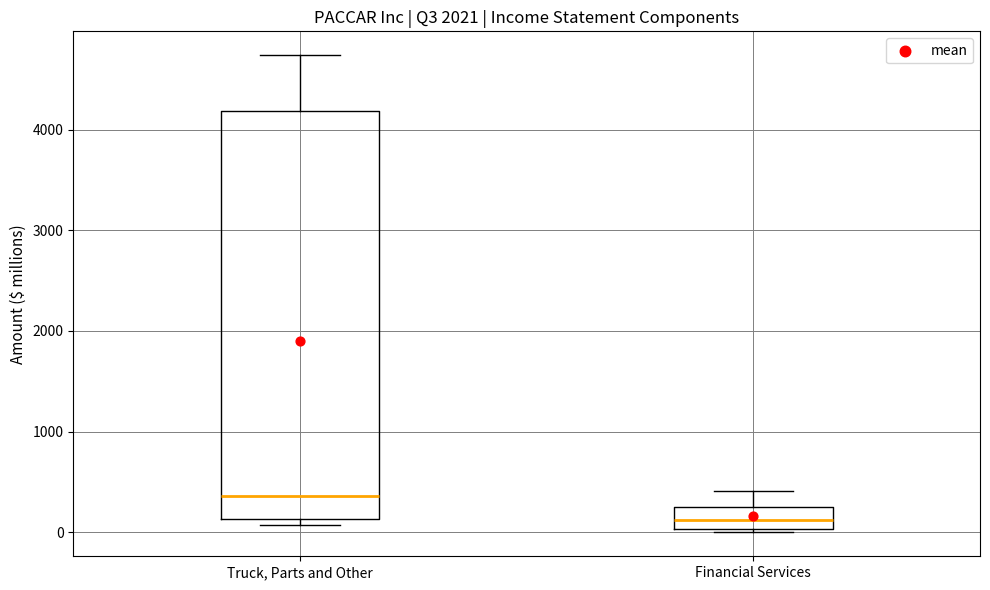

Where is the upper edge of the box for Financial Services on the y-axis? The values are not printed on the chart, so give them approximately, as read against the axis.

300